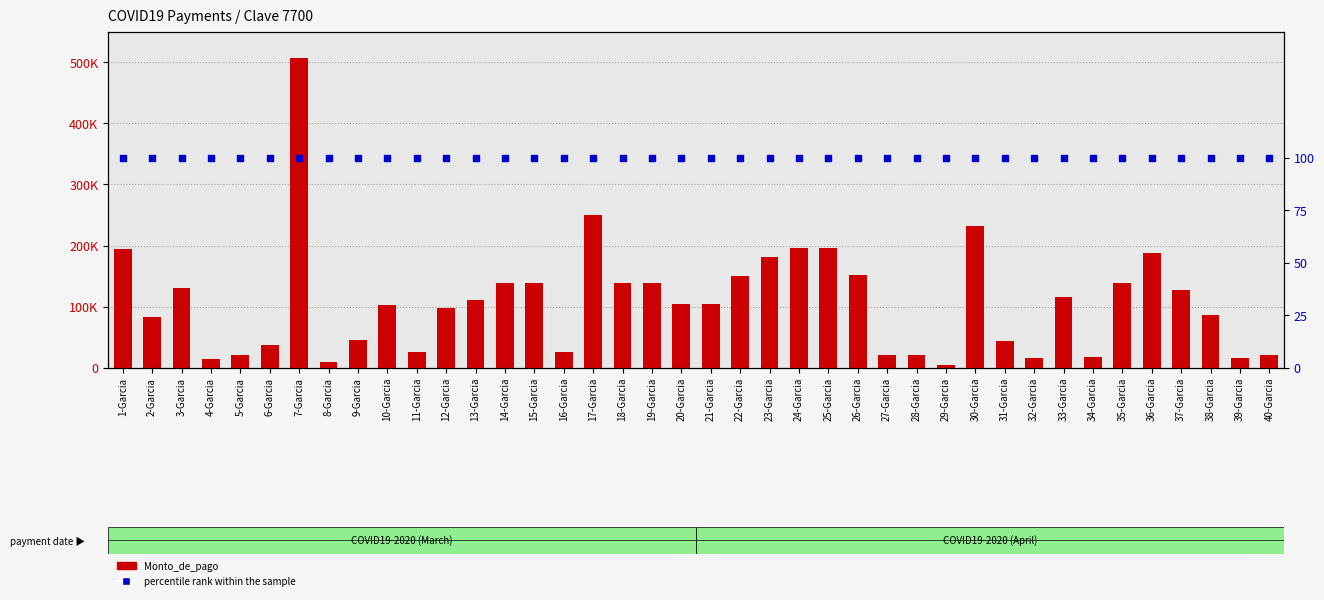

Is the value of percentile rank within the sample at 4-Garcia greater than the value of Monto_de_pago at 7-Garcia?

No